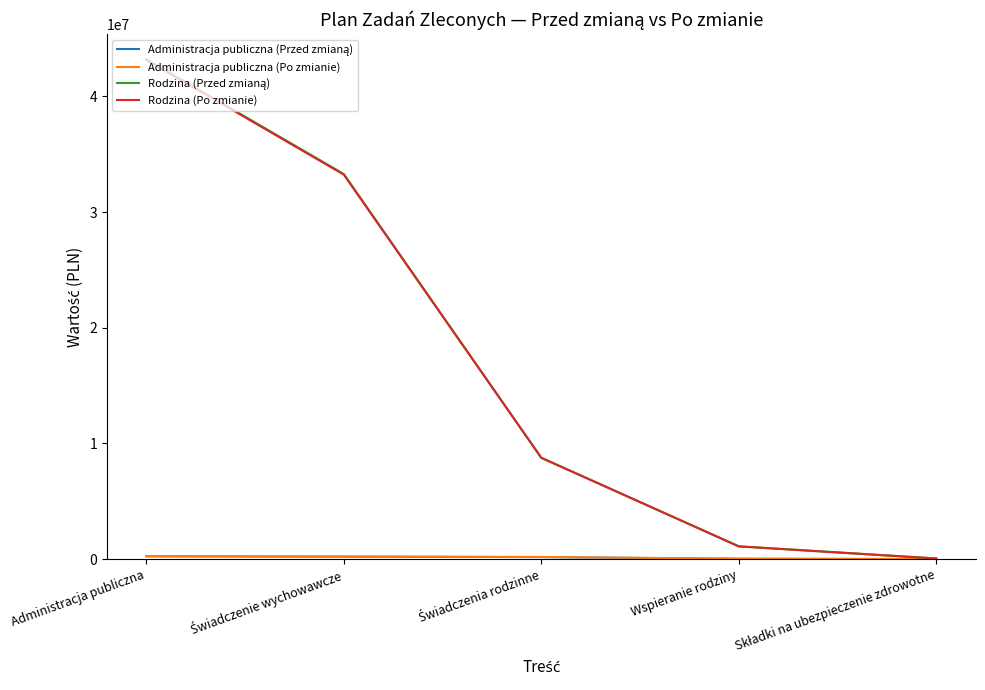

At which category is the sum across all series the highest?

Administracja publiczna